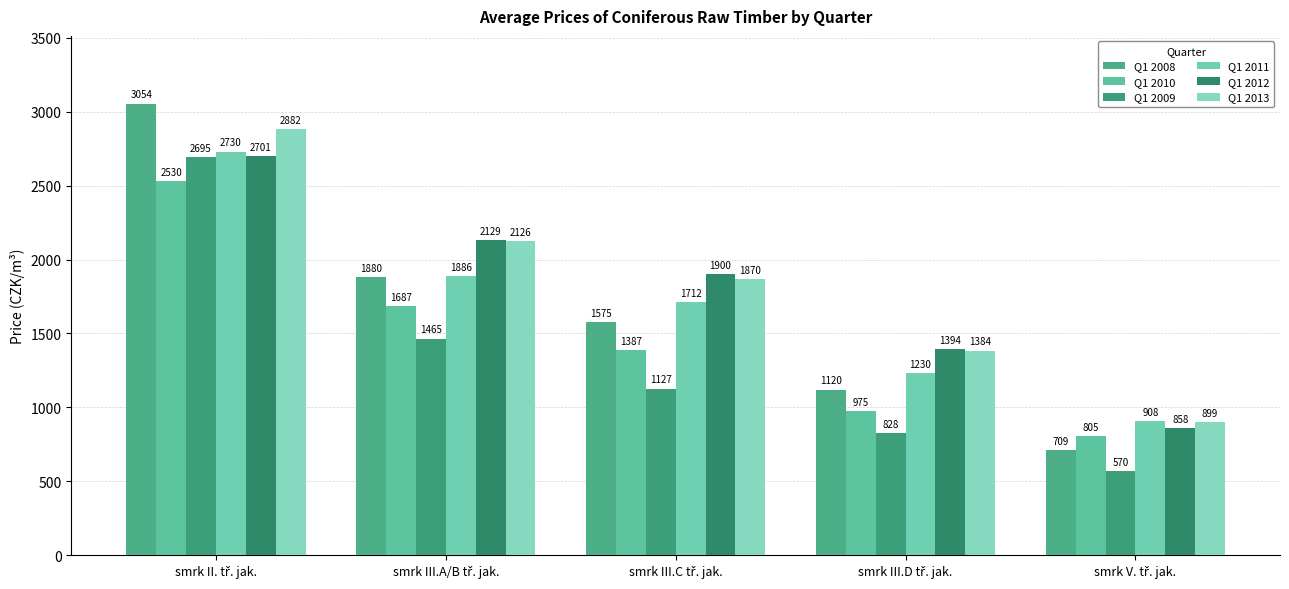

Rank the series by their maximum value, from highest to lowest.

Q1 2008, Q1 2013, Q1 2011, Q1 2012, Q1 2009, Q1 2010